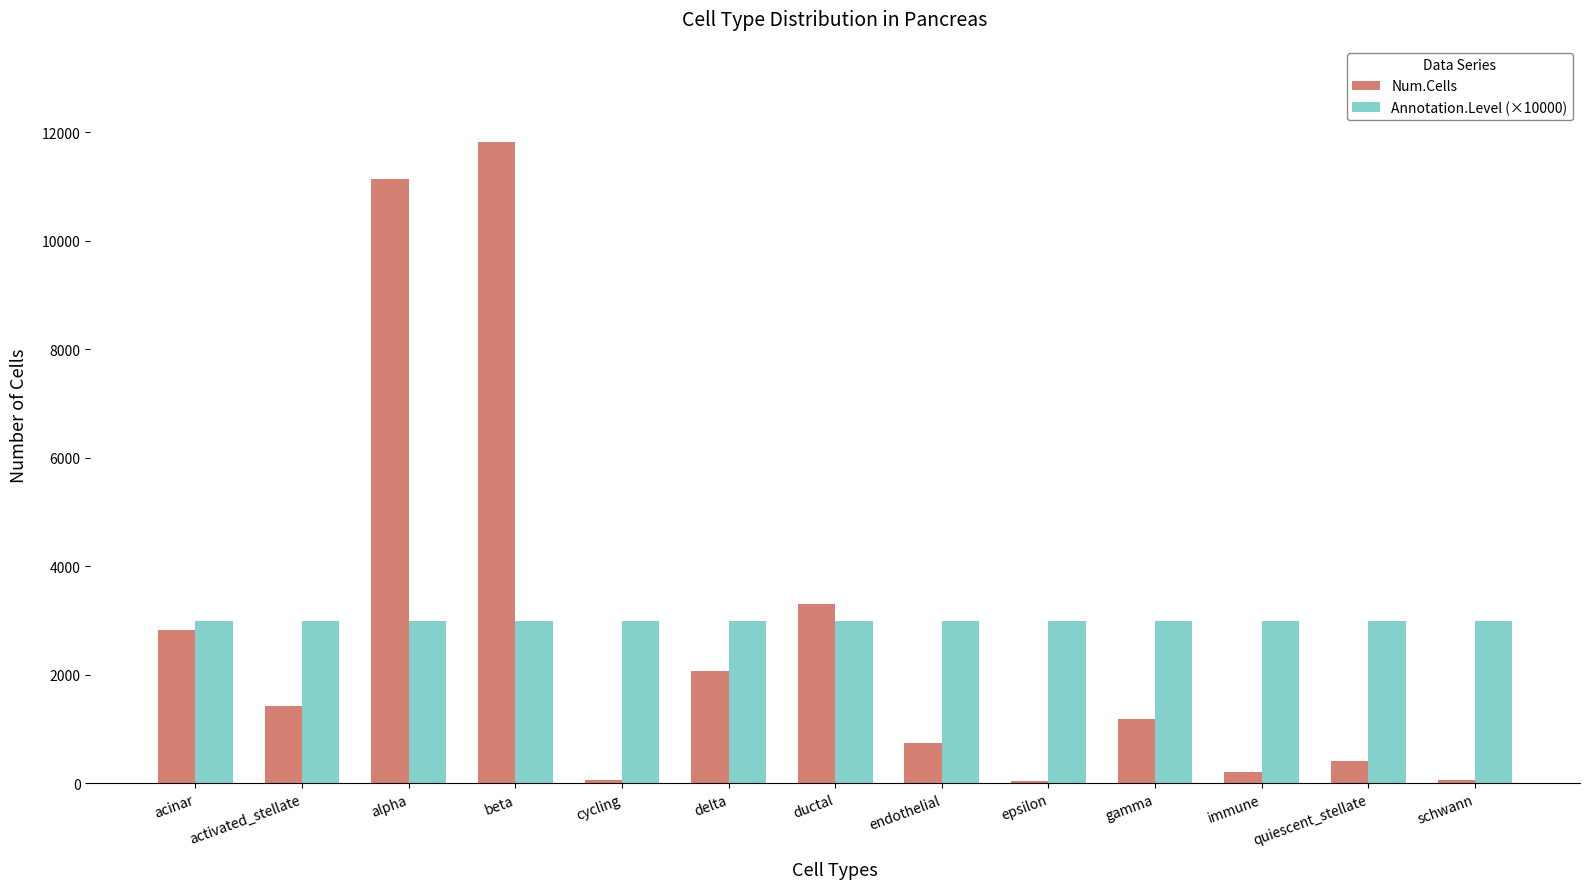

What is the lowest value of the Num.Cells series?

50